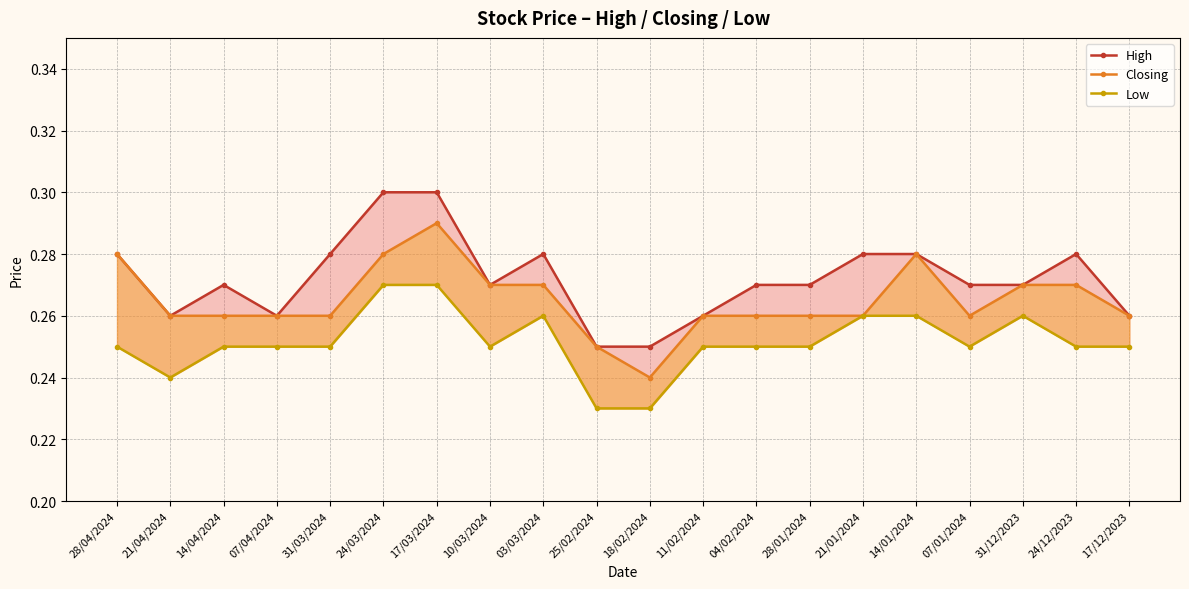

Where is Low nearest to the value 0?

25/02/2024